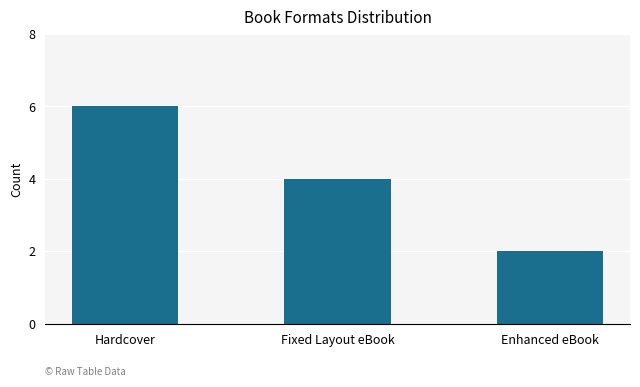

Reading left to right, list all the values displayed in this chart.

6	4	2